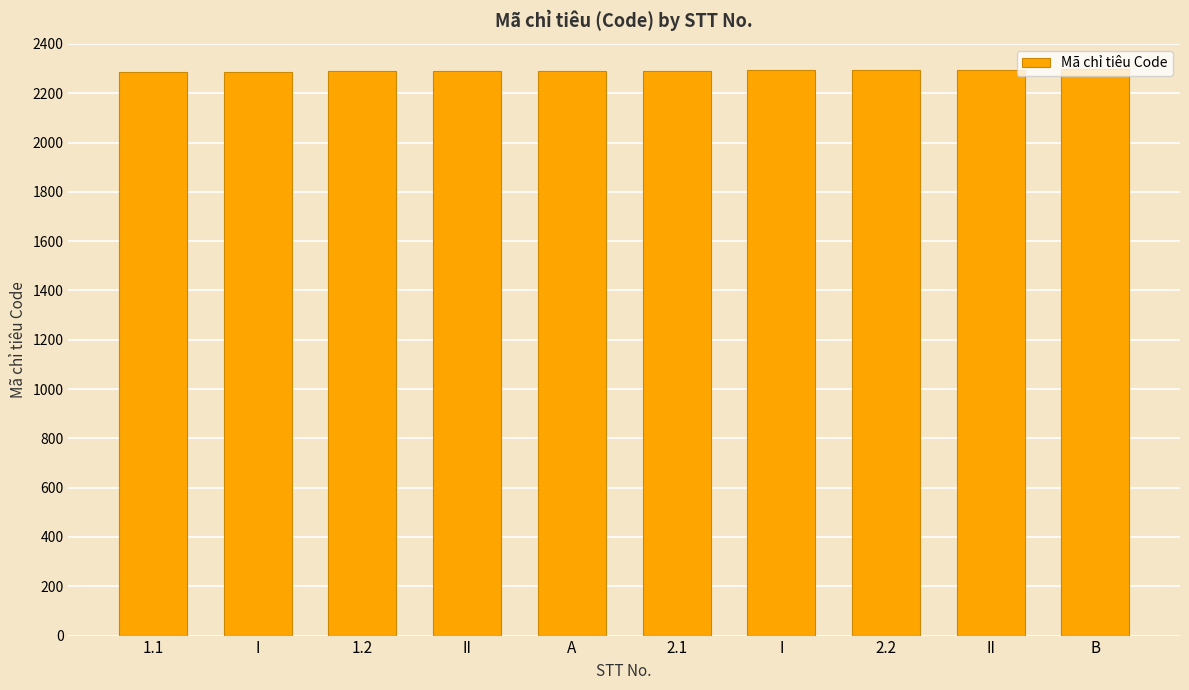

How many data points does each series have?

10